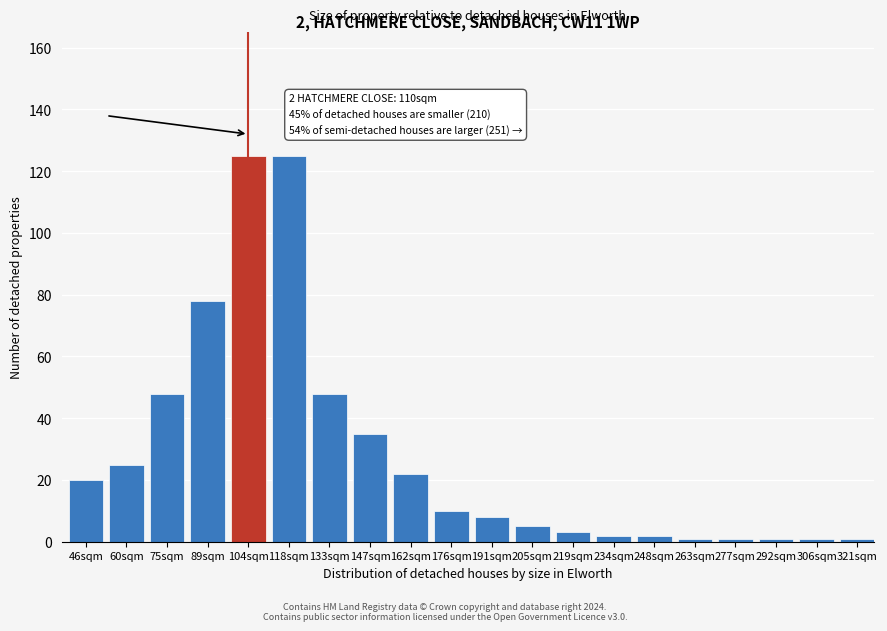

Reading left to right, what are all the values shown in this chart?

20	25	48	78	125	125	48	35	22	10	8	5	3	2	2	1	1	1	1	1